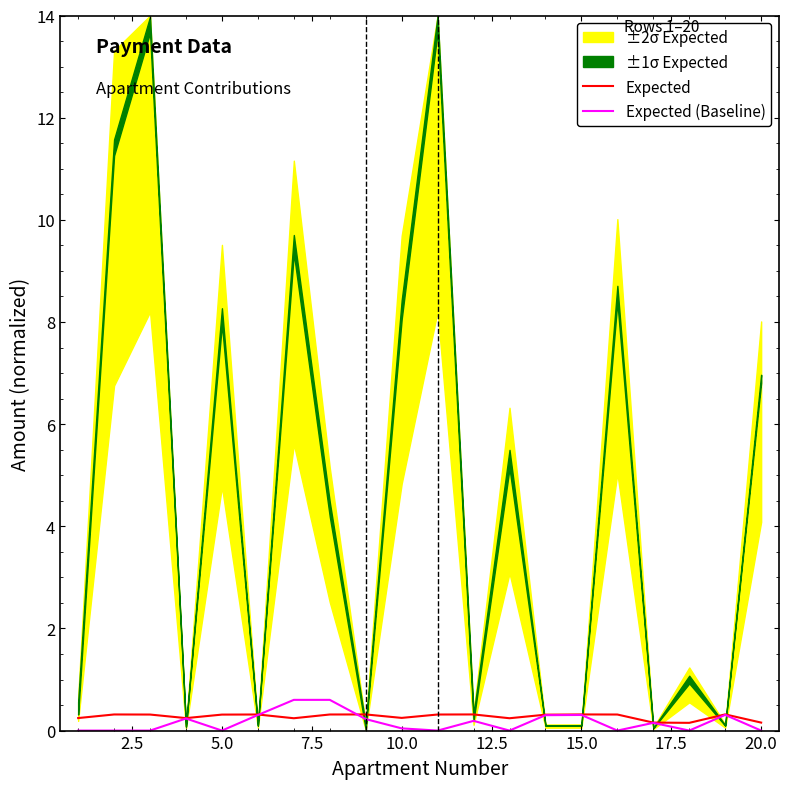

What is the highest value of the Expected (Baseline) series?

0.6